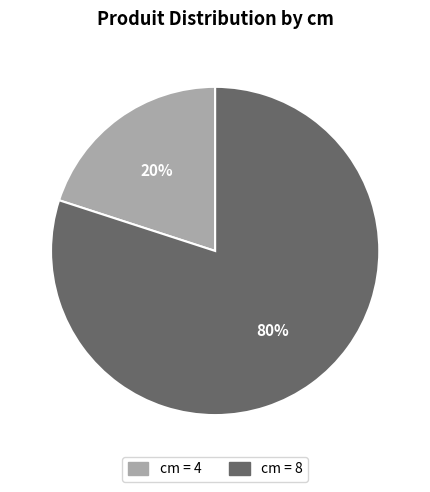

Is there a majority slice in this chart?

Yes